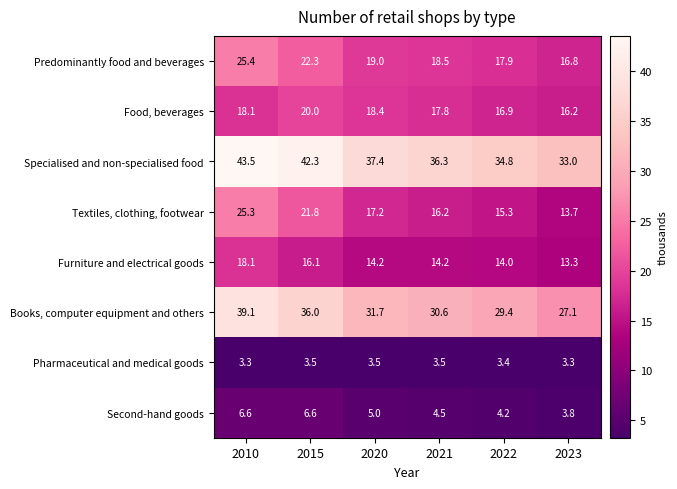

List the series in order of their peak value, highest first.

Specialised and non-specialised food, Books, computer equipment and others, Predominantly food and beverages, Textiles, clothing, footwear, Food, beverages, Furniture and electrical goods, Second-hand goods, Pharmaceutical and medical goods